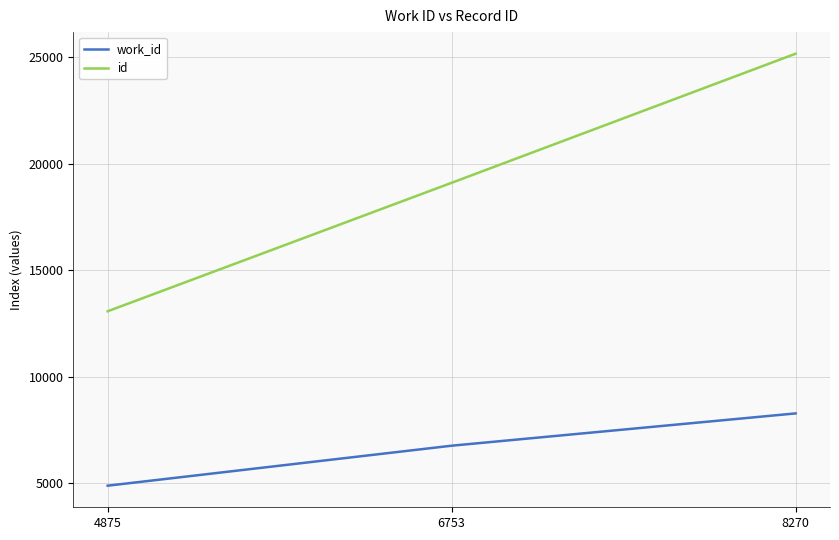

Does the chart display data point markers on the line(s)?

No